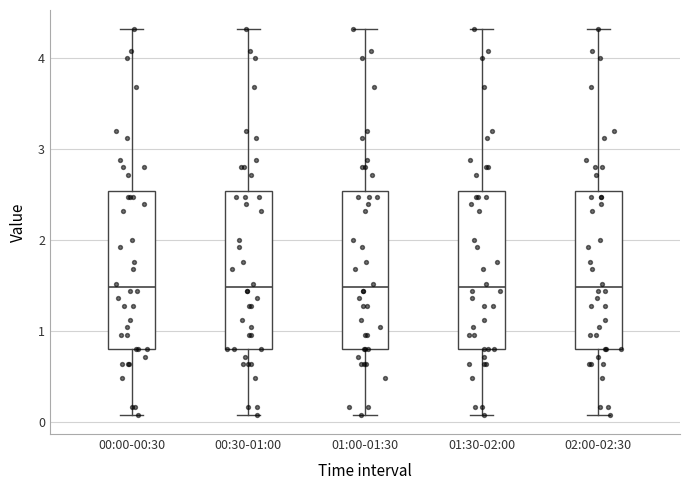

Reading left to right, read every box against the y-axis: the position of its median line, the range the box covers, and the ends of its whiskers. The values are not printed on the chart, so give them approximately, as read against the axis.

00:00-00:30: median 1.5, box 0.8 to 2.5, whiskers 0.1 to 4.3
00:30-01:00: median 1.5, box 0.8 to 2.5, whiskers 0.1 to 4.3
01:00-01:30: median 1.5, box 0.8 to 2.5, whiskers 0.1 to 4.3
01:30-02:00: median 1.5, box 0.8 to 2.5, whiskers 0.1 to 4.3
02:00-02:30: median 1.5, box 0.8 to 2.5, whiskers 0.1 to 4.3